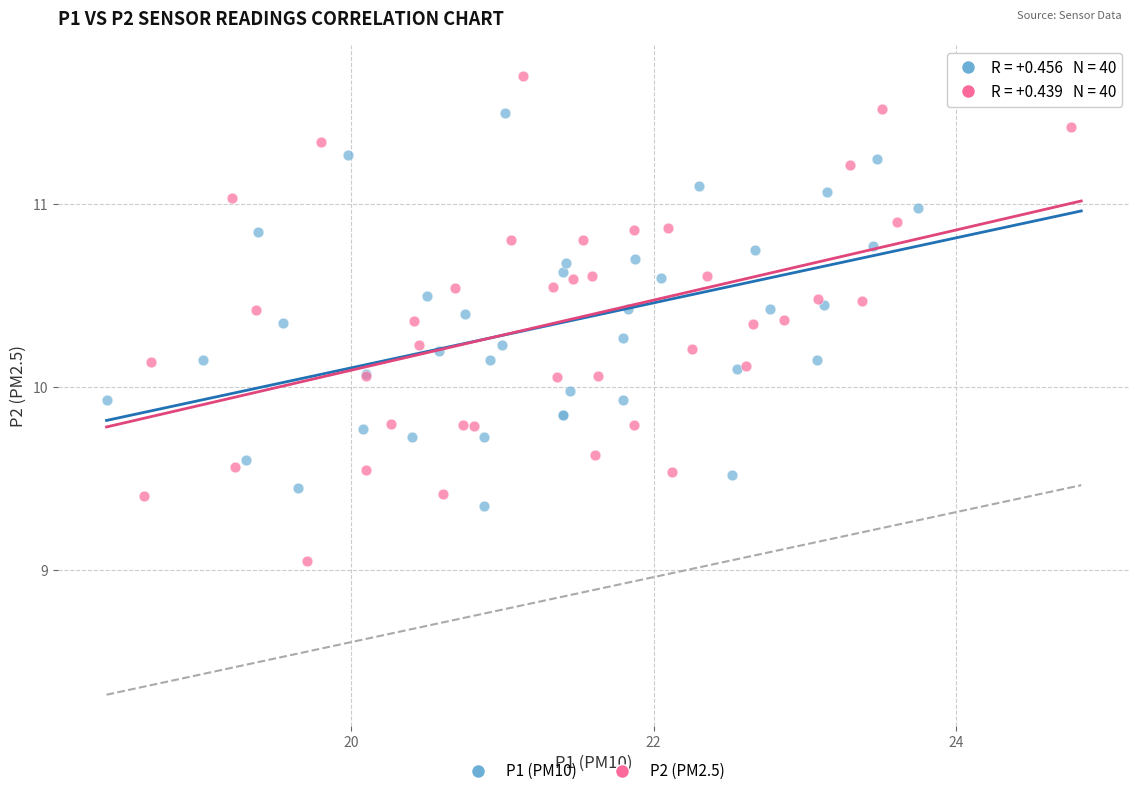

Which series contains the lowest Y value?

P2 (PM2.5)